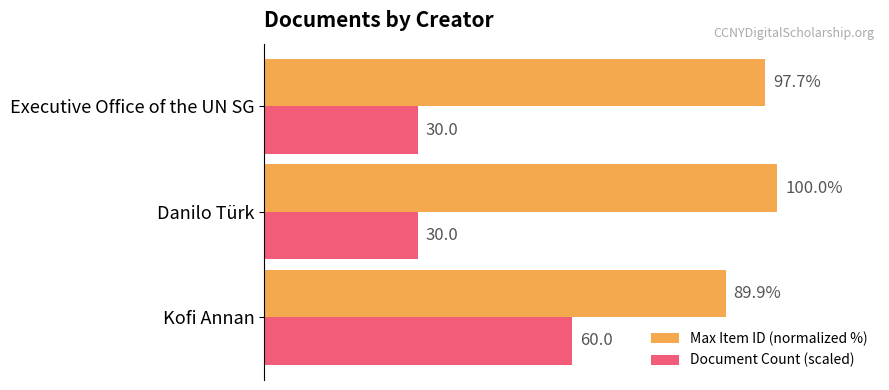

Which category has the highest value in the Max Item ID (normalized %) series?

Danilo Türk